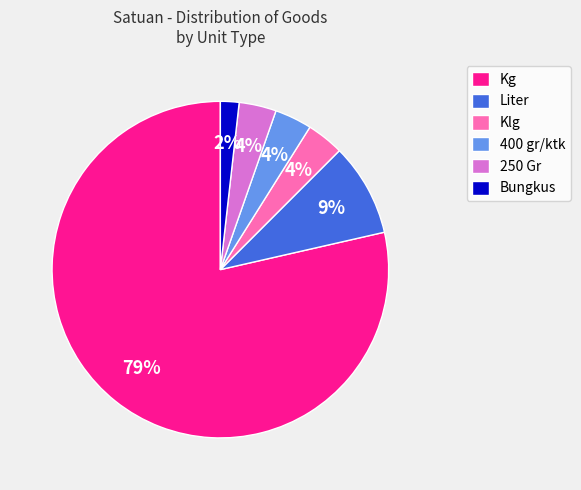

Do Klg and 400 gr/ktk together represent more than half of the pie?

No